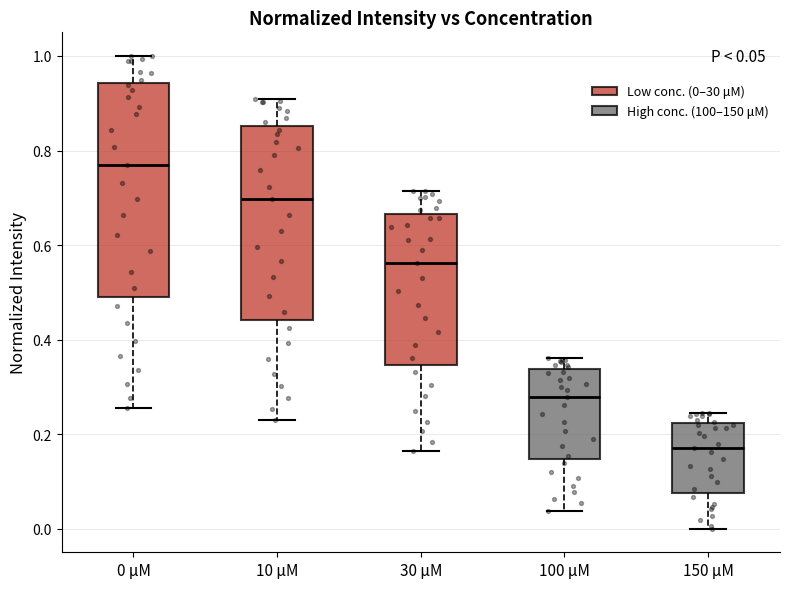

Which box is the tallest, from its lower edge to its upper edge?

0 μM